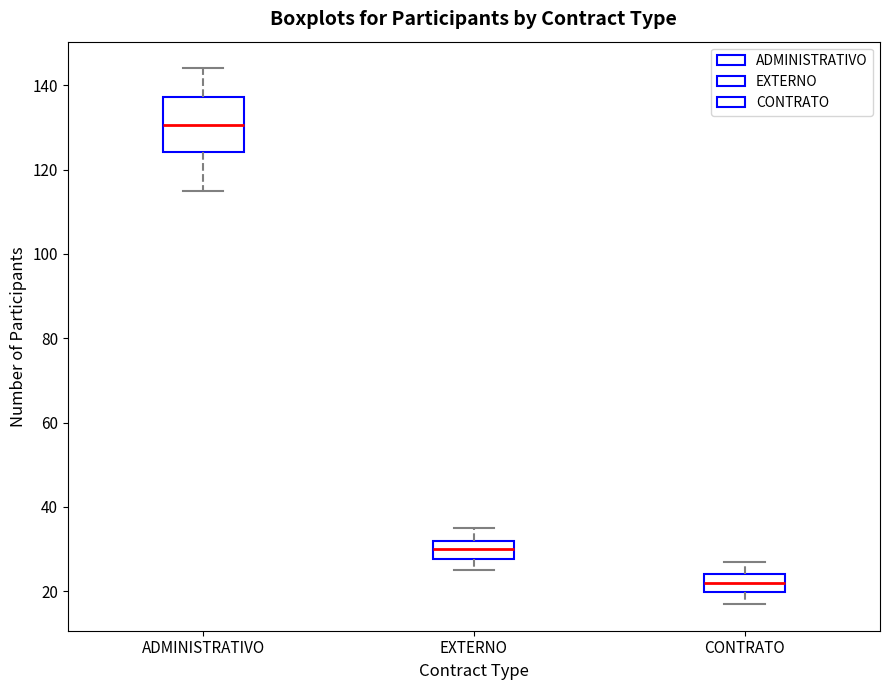

Which box is the tallest, from its lower edge to its upper edge?

ADMINISTRATIVO